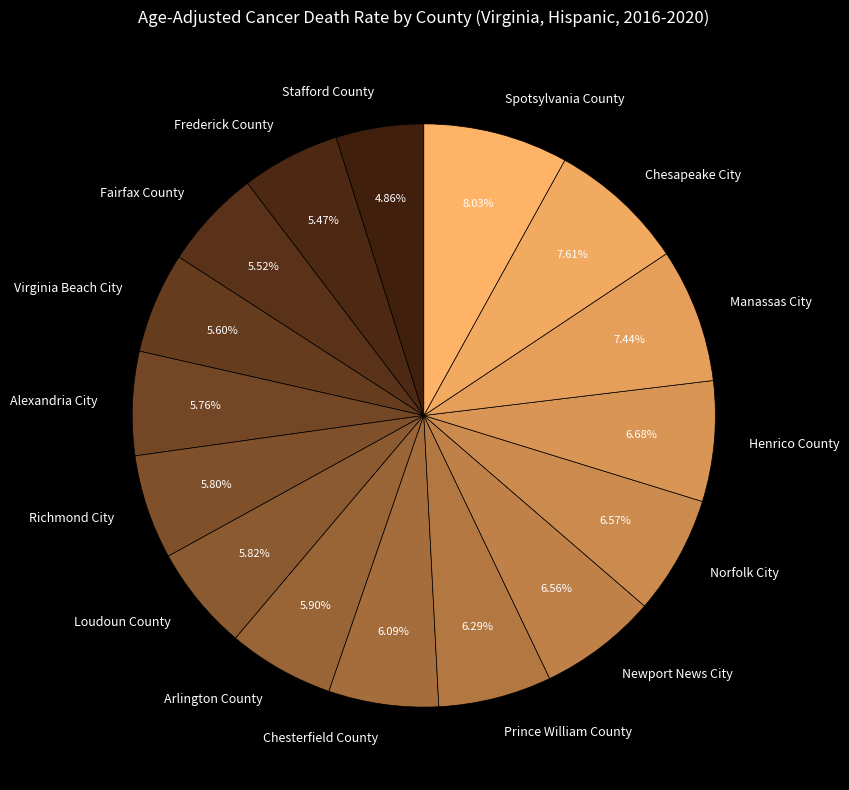

The Alexandria City slice represents 6% of the pie. True or false?

True